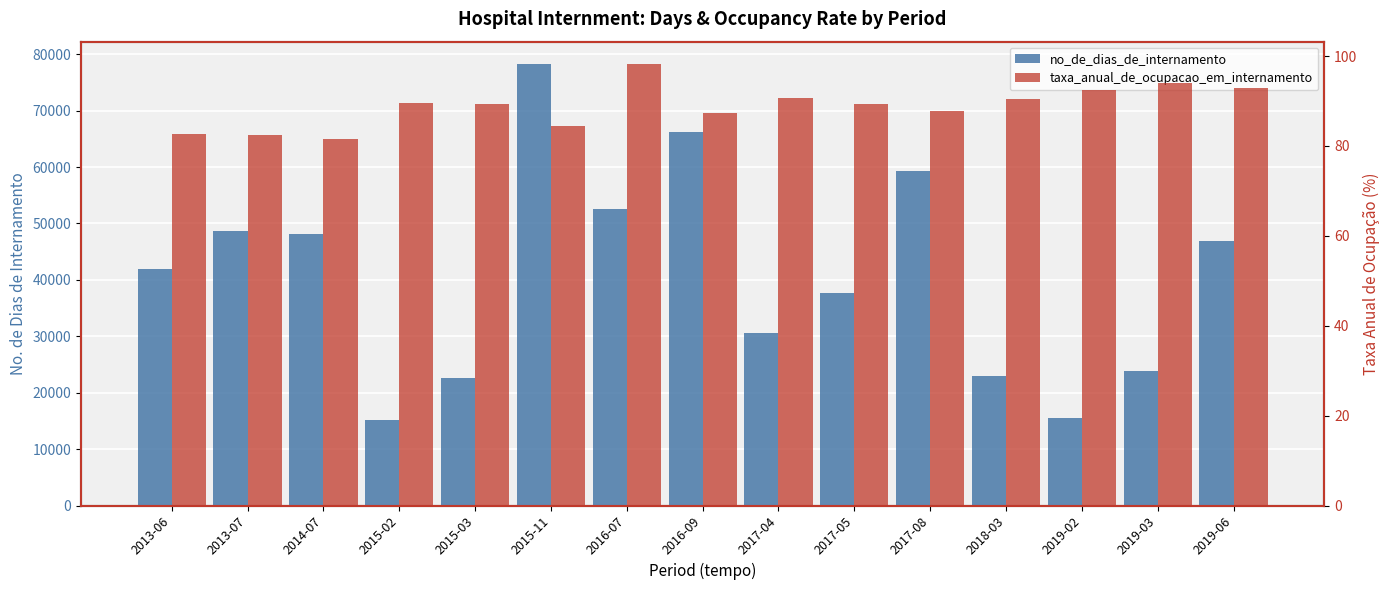

The value of taxa_anual_de_ocupacao_em_internamento at 2018-03 is 90.5. True or false?

True